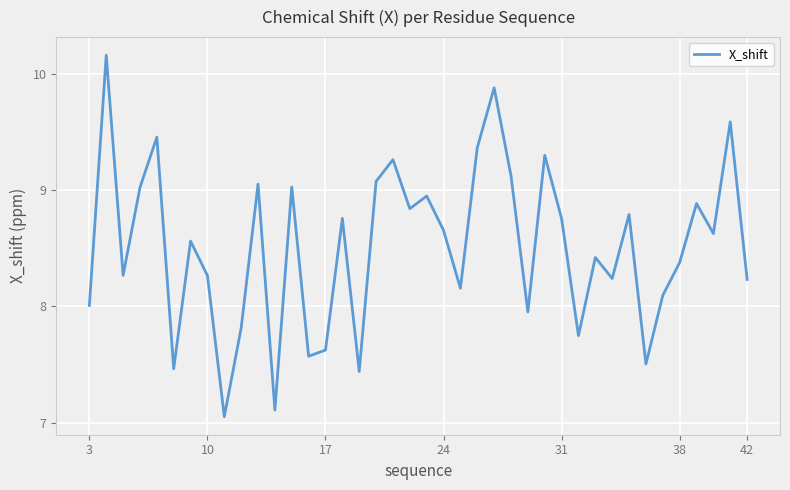

What is the difference between the maximum and minimum values?

3.1